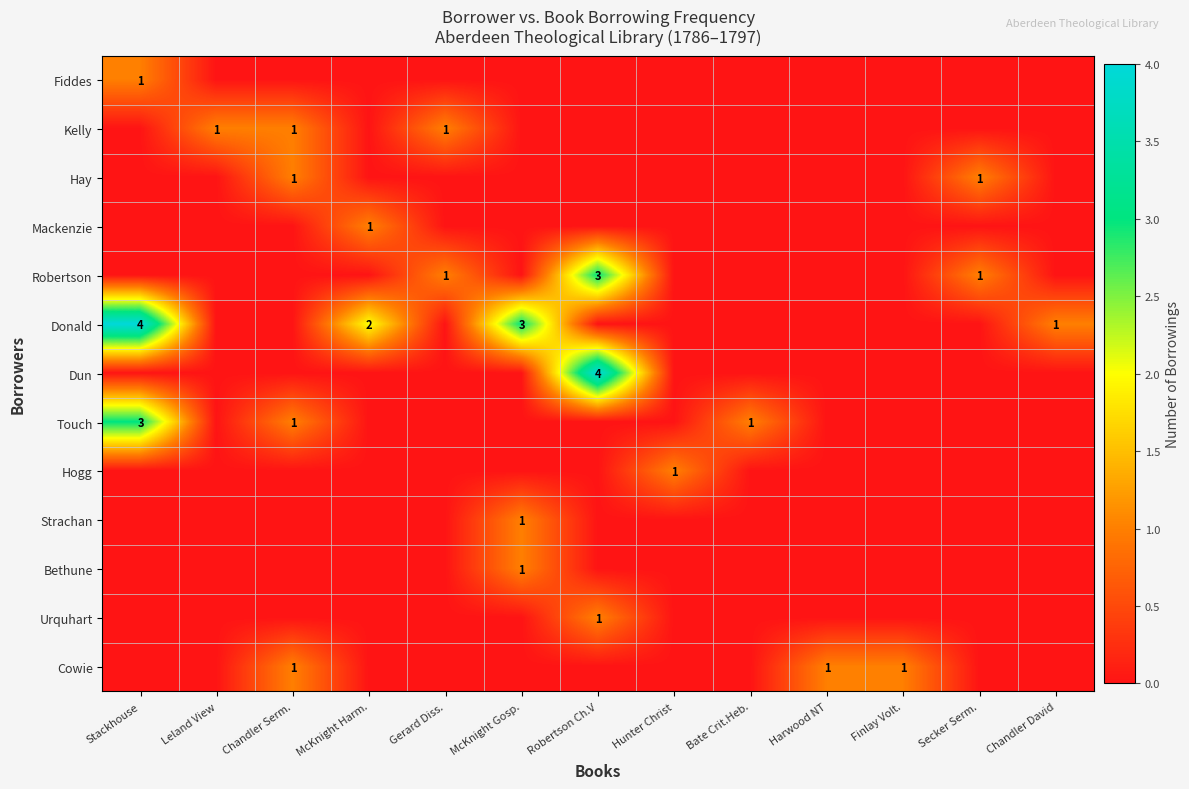

At which category is the sum across all series the highest?

Stackhouse